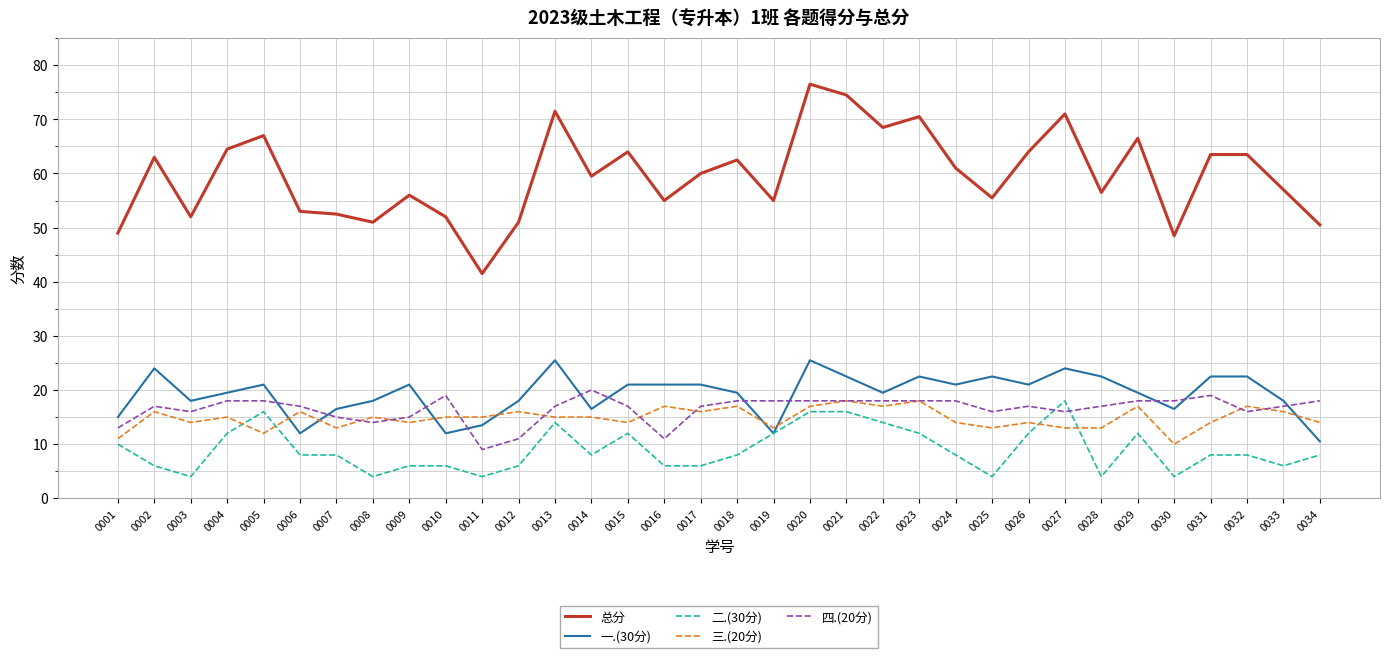

Is this an area chart (filled region under the line)?

No